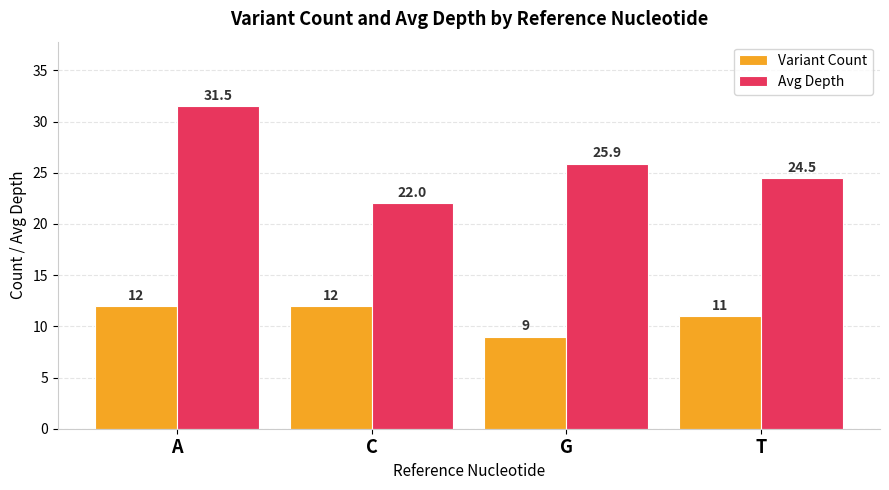

What is the greatest value displayed?

31.5